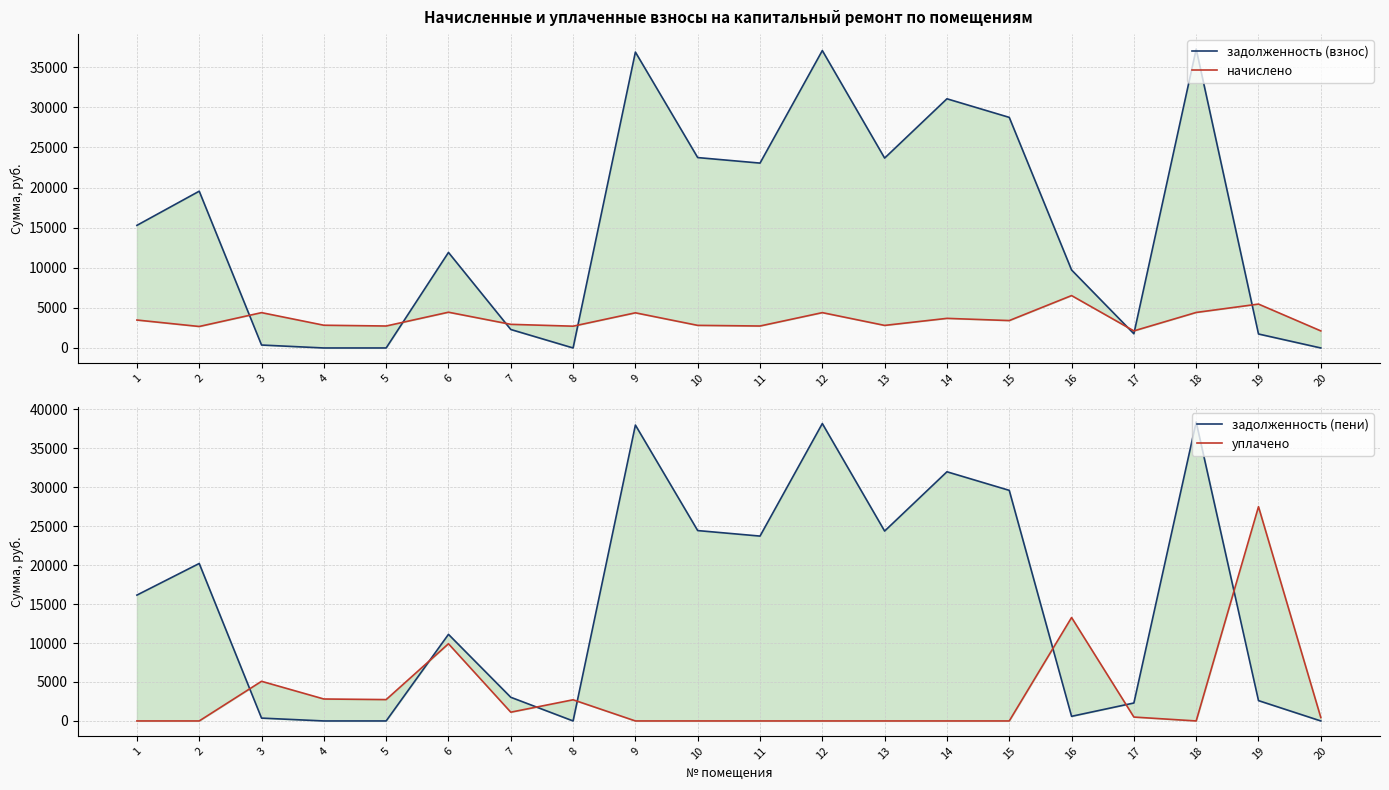

How many times do начислено and задолженность (пени) cross each other?

7